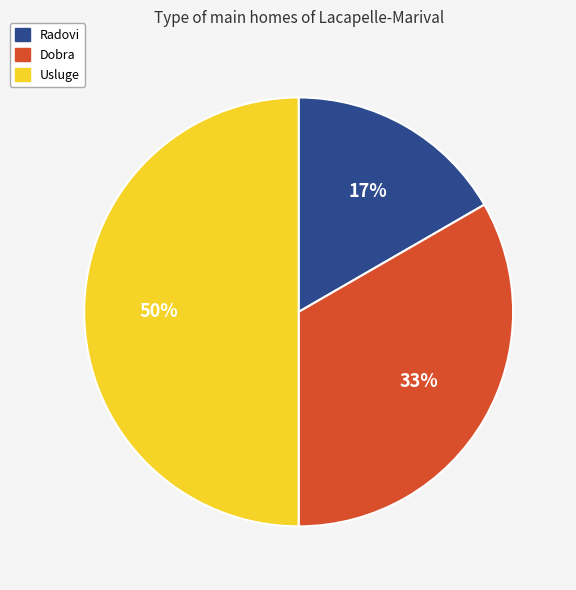

How many slices are in this pie chart?

3